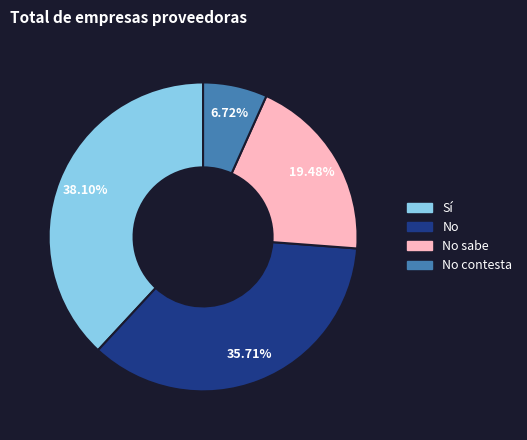

Is there any slice that represents more than half of the pie?

No